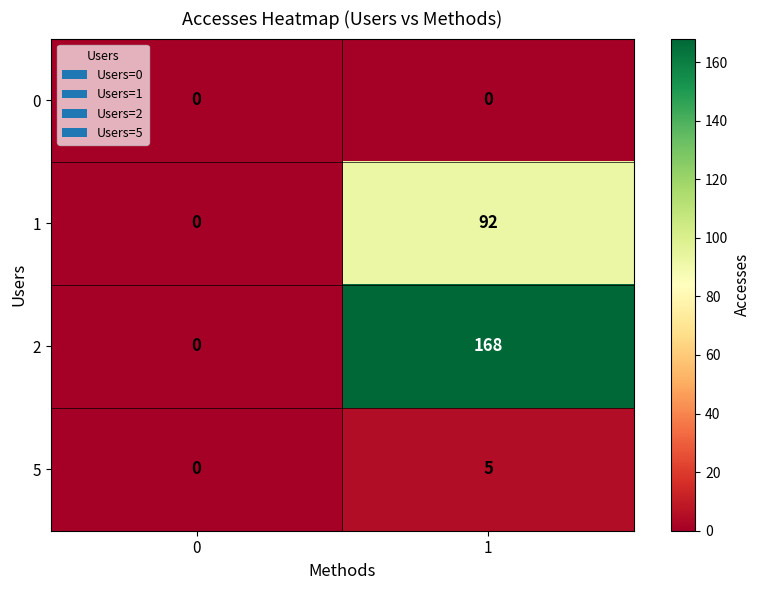

At how many categories does at least one series exceed 63?

1